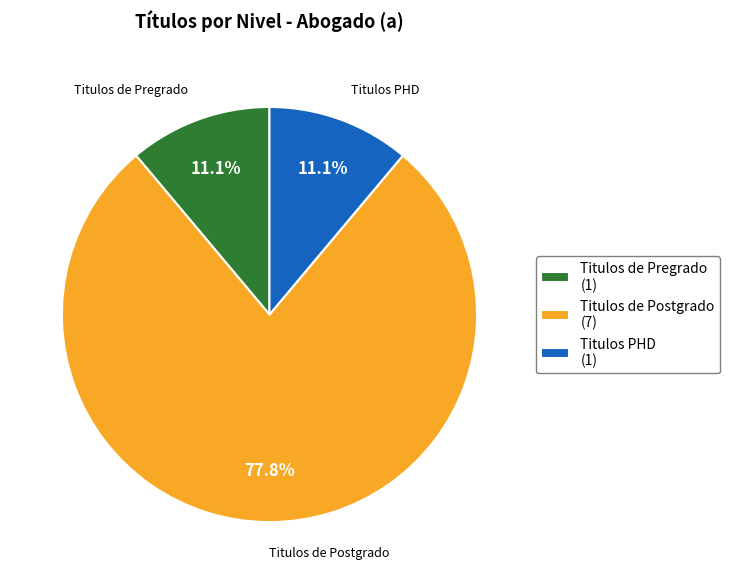

To the nearest percent, what is the difference between the largest and smallest slice percentages?

67%